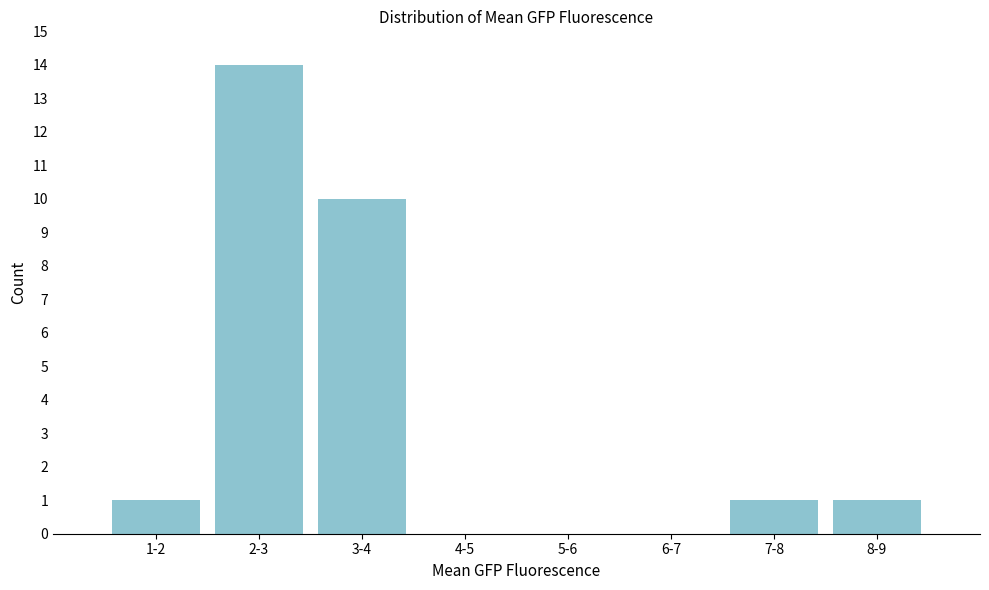

Reading left to right, extract all data points from this chart.

1-2=1	2-3=14	3-4=10	4-5=0	5-6=0	6-7=0	7-8=1	8-9=1